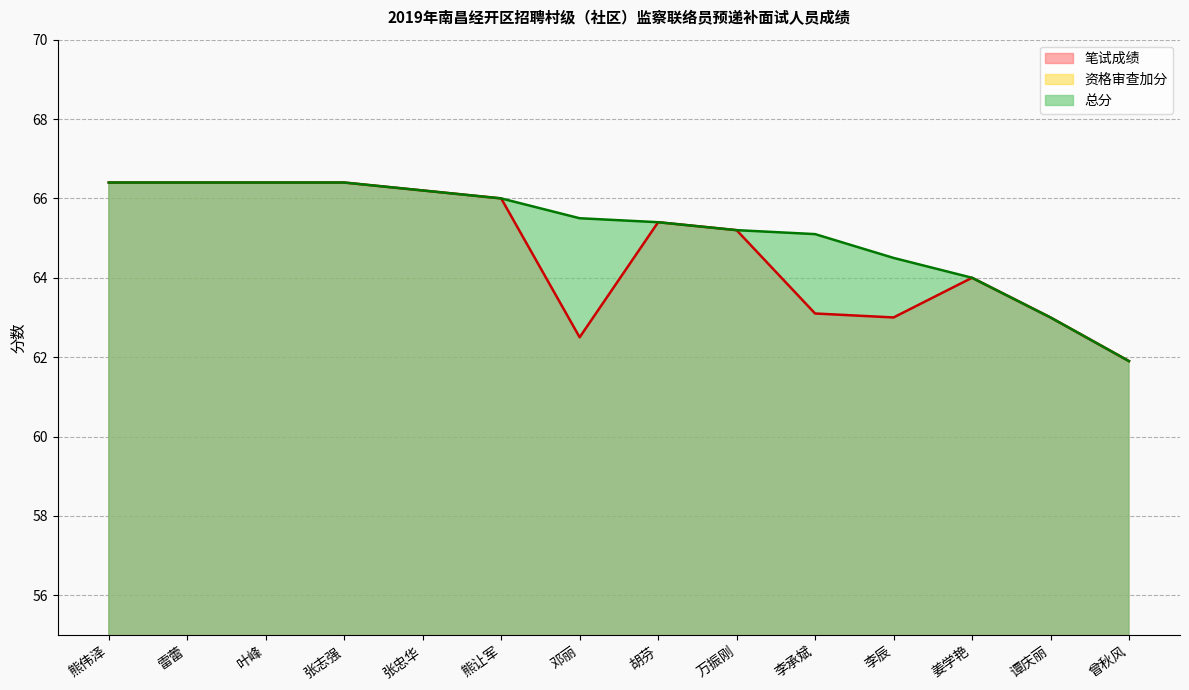

Reading left to right, transcribe all the data shown in this chart.

笔试成绩: 66.4	66.4	66.4	66.4	66.2	66.0	62.5	65.4	65.2	63.1	63.0	64.0	63.0	61.9
资格审查加分: 0.0	0.0	0.0	0.0	0.0	0.0	3.0	0.0	0.0	2.0	1.5	0.0	0.0	0.0
总分: 66.4	66.4	66.4	66.4	66.2	66.0	65.5	65.4	65.2	65.1	64.5	64.0	63.0	61.9